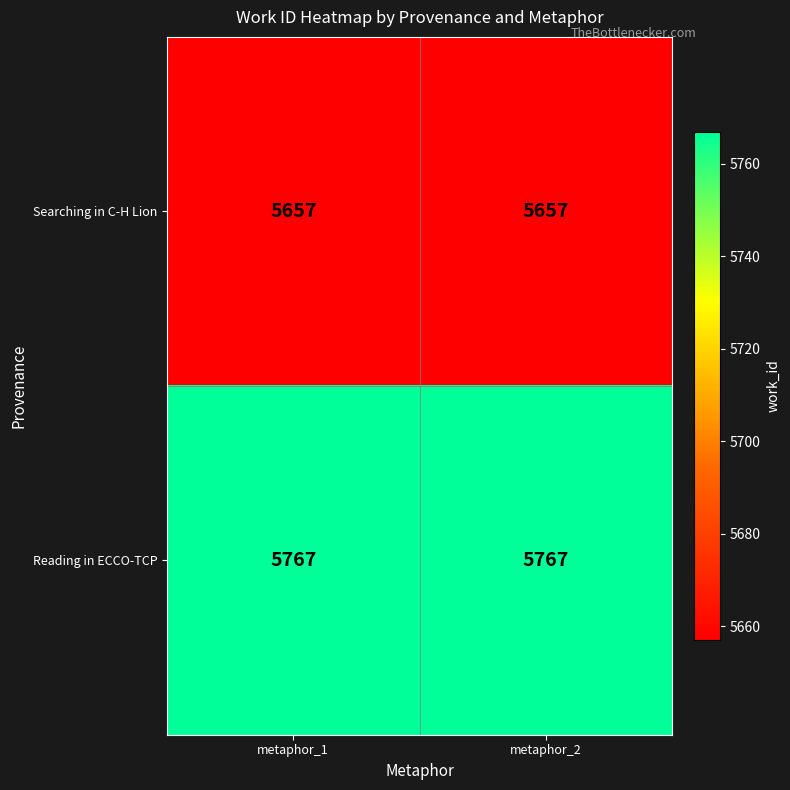

What is the spread (max minus min) of values at metaphor_1?

110